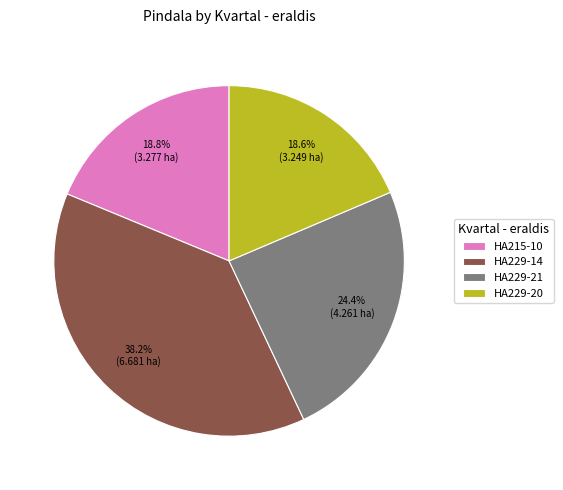

Is there any slice that represents more than half of the pie?

No